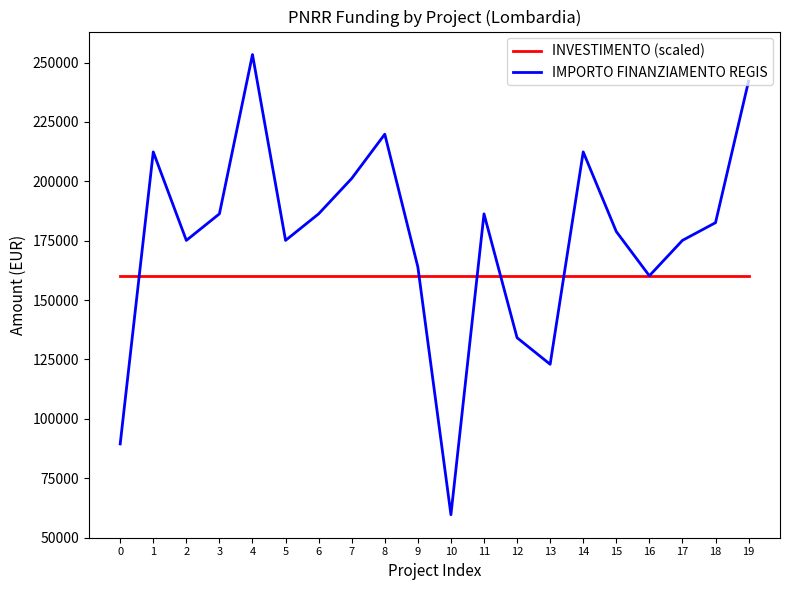

Where is IMPORTO FINANZIAMENTO REGIS nearest to the value 156484?

16